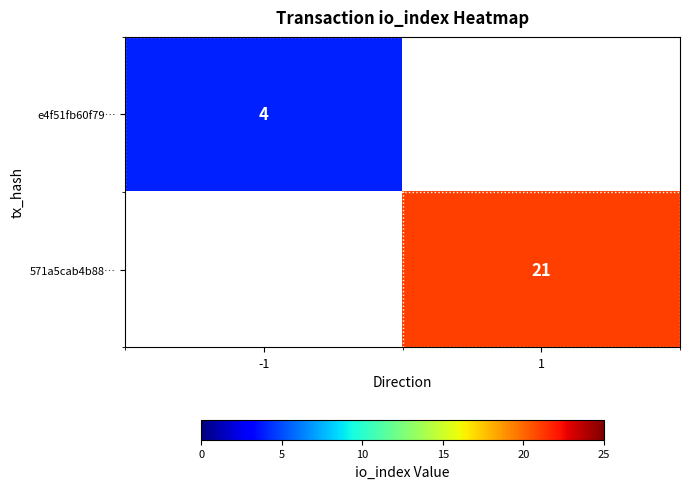

The value of 571a5cab4b88… at 1 is 6. True or false?

False